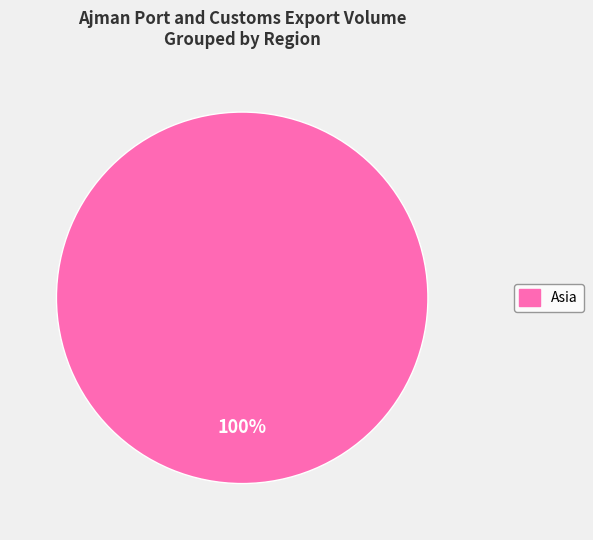

How many segments does this pie chart have?

1